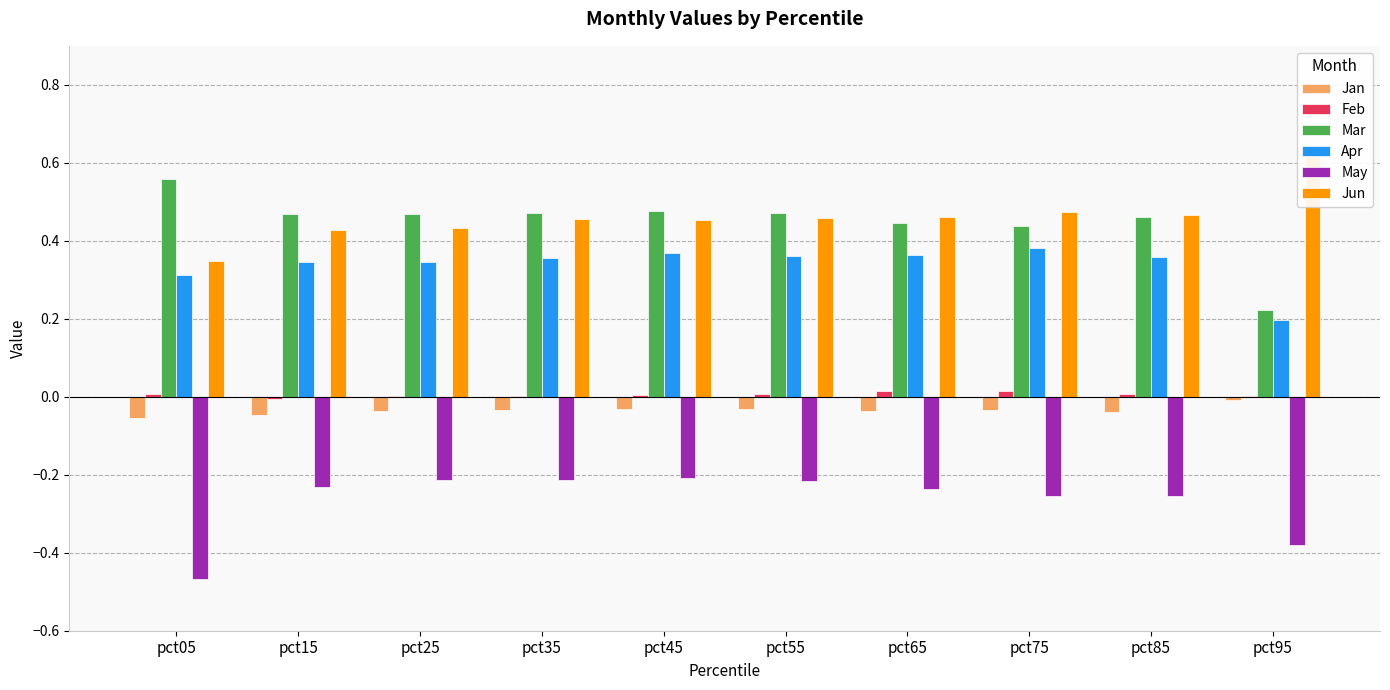

Rank the series at pct25 from lowest to highest value.

May, Jan, Feb, Apr, Jun, Mar